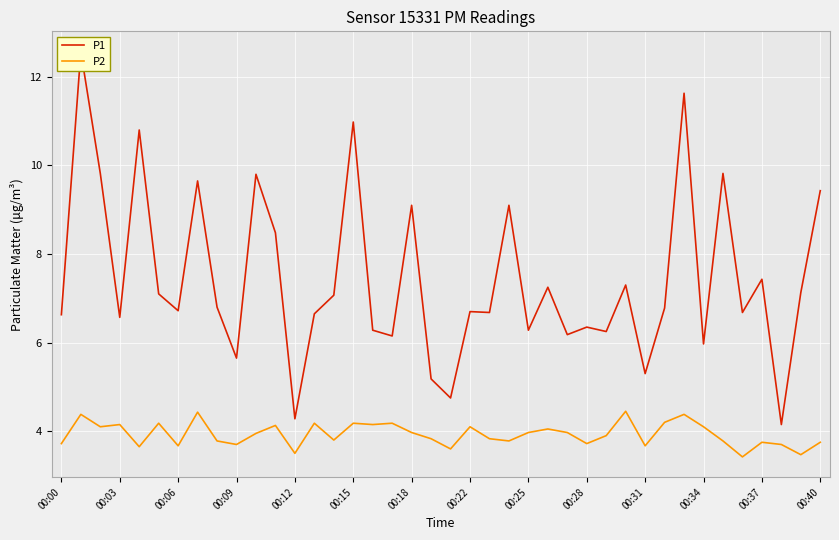

The P2 series shows 4.2 at 00:03. True or false?

True